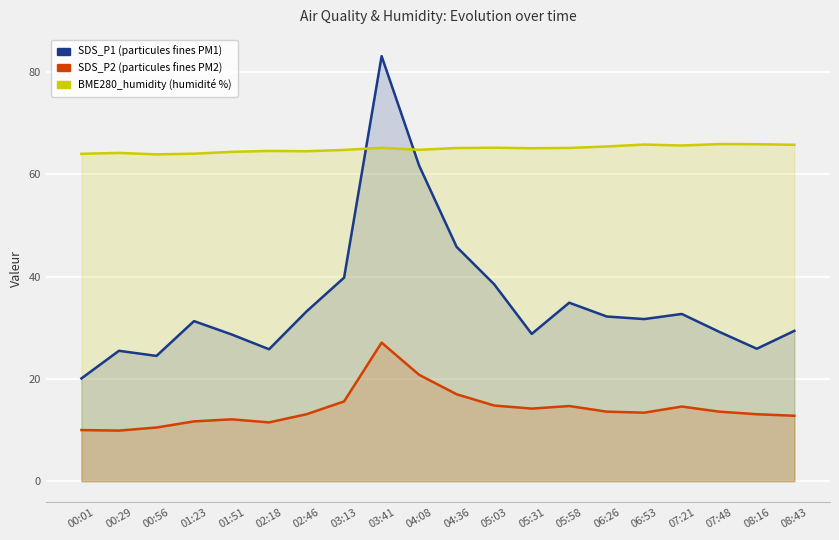

The value of SDS_P2 at 07:48 is 13.6. True or false?

True